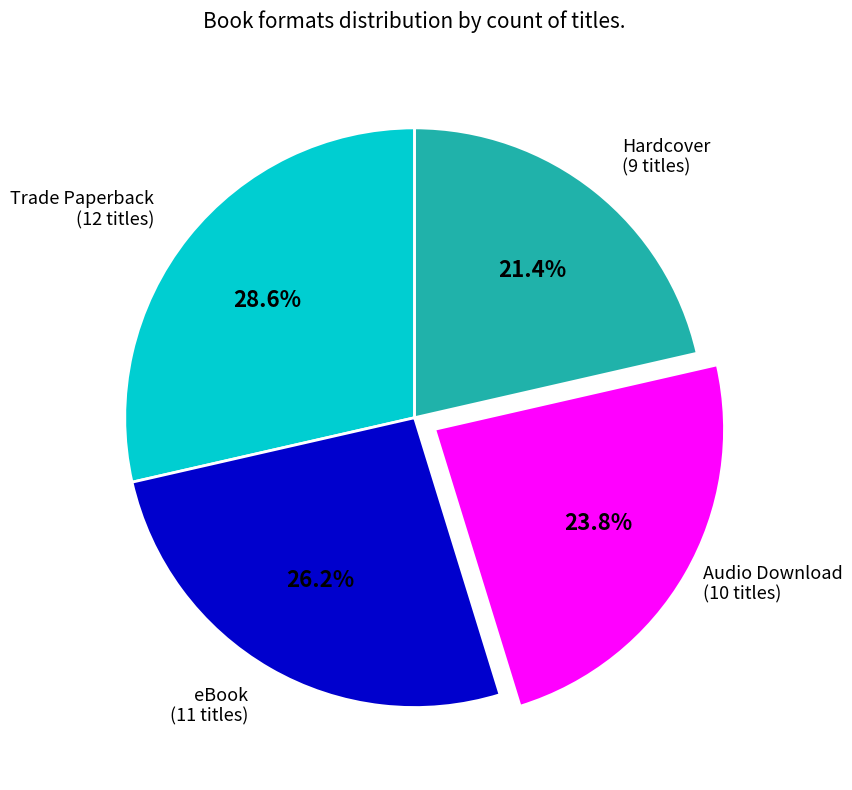

Which slice is the smallest?

Hardcover